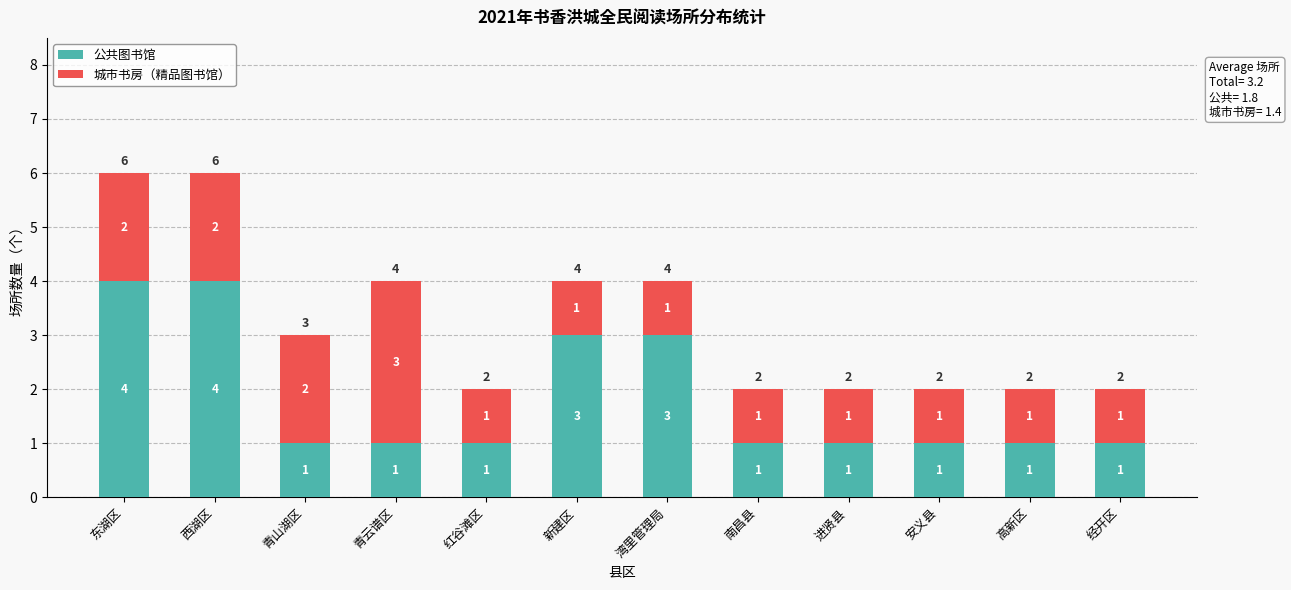

The 公共图书馆 series shows 4 at 东湖区. True or false?

True